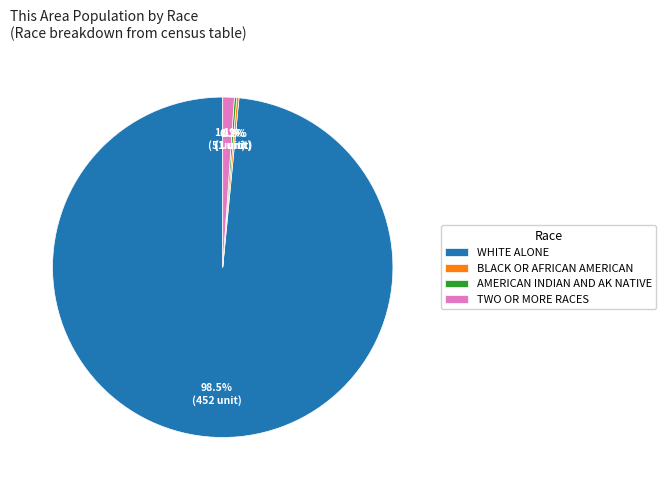

Between WHITE ALONE and TWO OR MORE RACES, which is larger?

WHITE ALONE